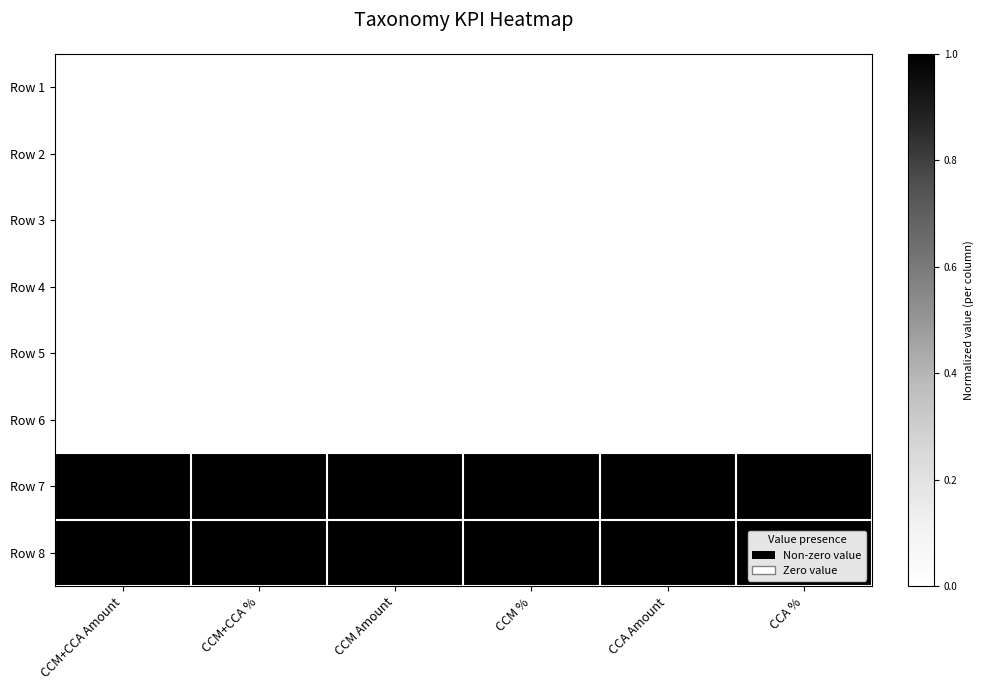

Reading left to right, what are all the values shown in this chart?

Row 1: CCM+CCA Amount=0	CCM+CCA %=0	CCM Amount=0	CCM %=0	CCA Amount=0	CCA %=0
Row 2: CCM+CCA Amount=0	CCM+CCA %=0	CCM Amount=0	CCM %=0	CCA Amount=0	CCA %=0
Row 3: CCM+CCA Amount=0	CCM+CCA %=0	CCM Amount=0	CCM %=0	CCA Amount=0	CCA %=0
Row 4: CCM+CCA Amount=0	CCM+CCA %=0	CCM Amount=0	CCM %=0	CCA Amount=0	CCA %=0
Row 5: CCM+CCA Amount=0	CCM+CCA %=0	CCM Amount=0	CCM %=0	CCA Amount=0	CCA %=0
Row 6: CCM+CCA Amount=0	CCM+CCA %=0	CCM Amount=0	CCM %=0	CCA Amount=0	CCA %=0
Row 7: CCM+CCA Amount=1	CCM+CCA %=1	CCM Amount=1	CCM %=1	CCA Amount=1	CCA %=1
Row 8: CCM+CCA Amount=1	CCM+CCA %=1	CCM Amount=1	CCM %=1	CCA Amount=1	CCA %=1